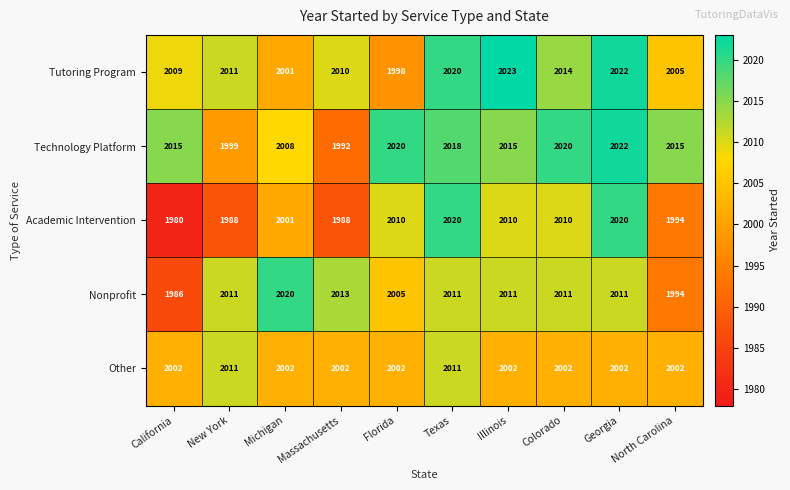

What is the minimum value shown in the chart?

1980